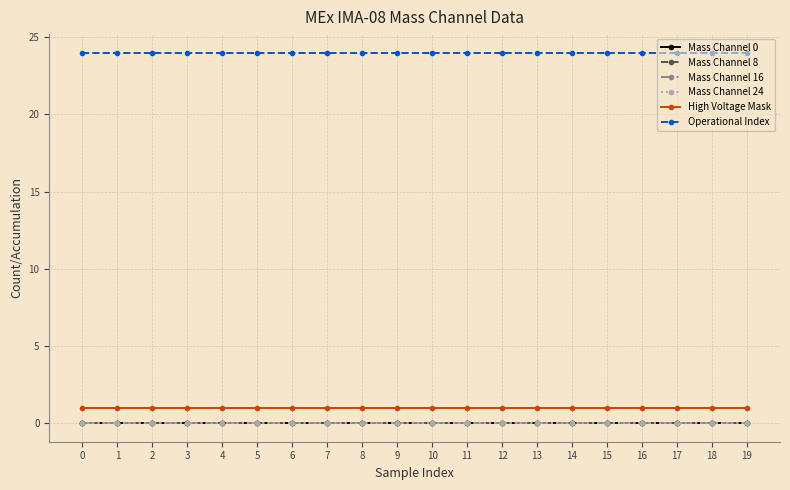

Reading left to right, transcribe all the data shown in this chart.

Mass Channel 0: 0	0	0	0	0	0	0	0	0	0	0	0	0	0	0	0	0	0	0	0
Mass Channel 8: 0	0	0	0	0	0	0	0	0	0	0	0	0	0	0	0	0	0	0	0
Mass Channel 16: 0	0	0	0	0	0	0	0	0	0	0	0	0	0	0	0	0	0	0	0
Mass Channel 24: 0	0	0	0	0	0	0	0	0	0	0	0	0	0	0	0	0	0	0	0
High Voltage Mask: 1	1	1	1	1	1	1	1	1	1	1	1	1	1	1	1	1	1	1	1
Operational Index: 24	24	24	24	24	24	24	24	24	24	24	24	24	24	24	24	24	24	24	24